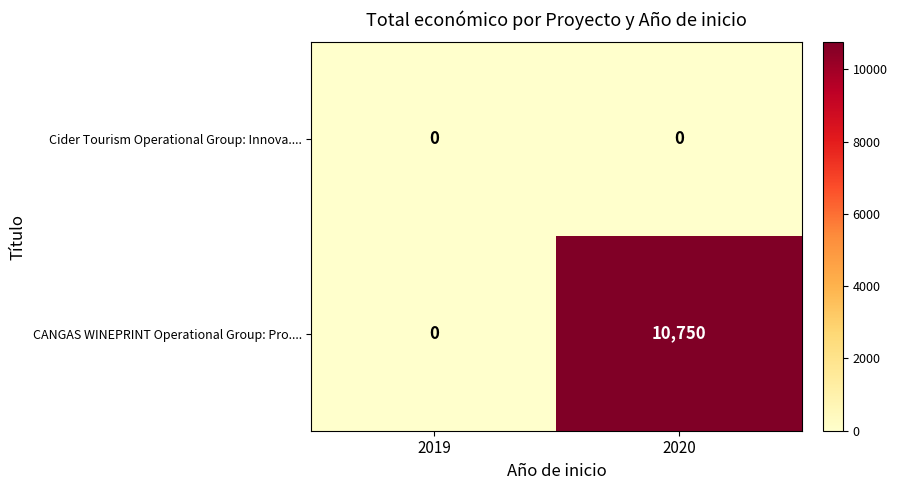

What is the highest value of the CANGAS WINEPRINT Operational Group: Pro.... series?

10750